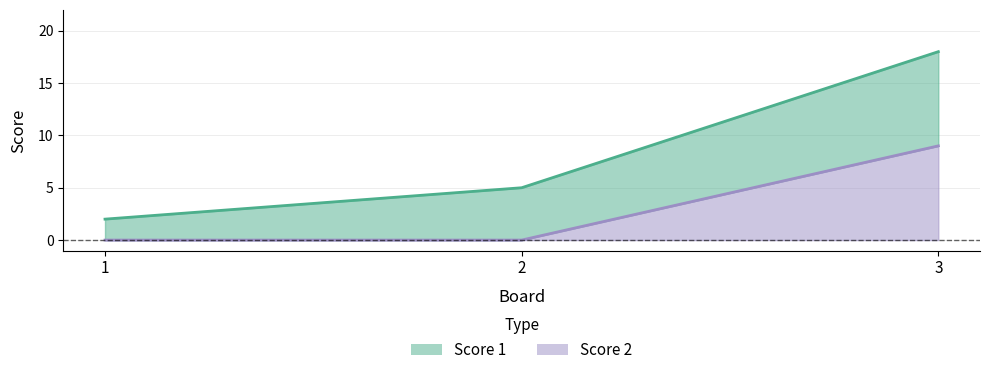

At which label does Score 2 reach its minimum?

1